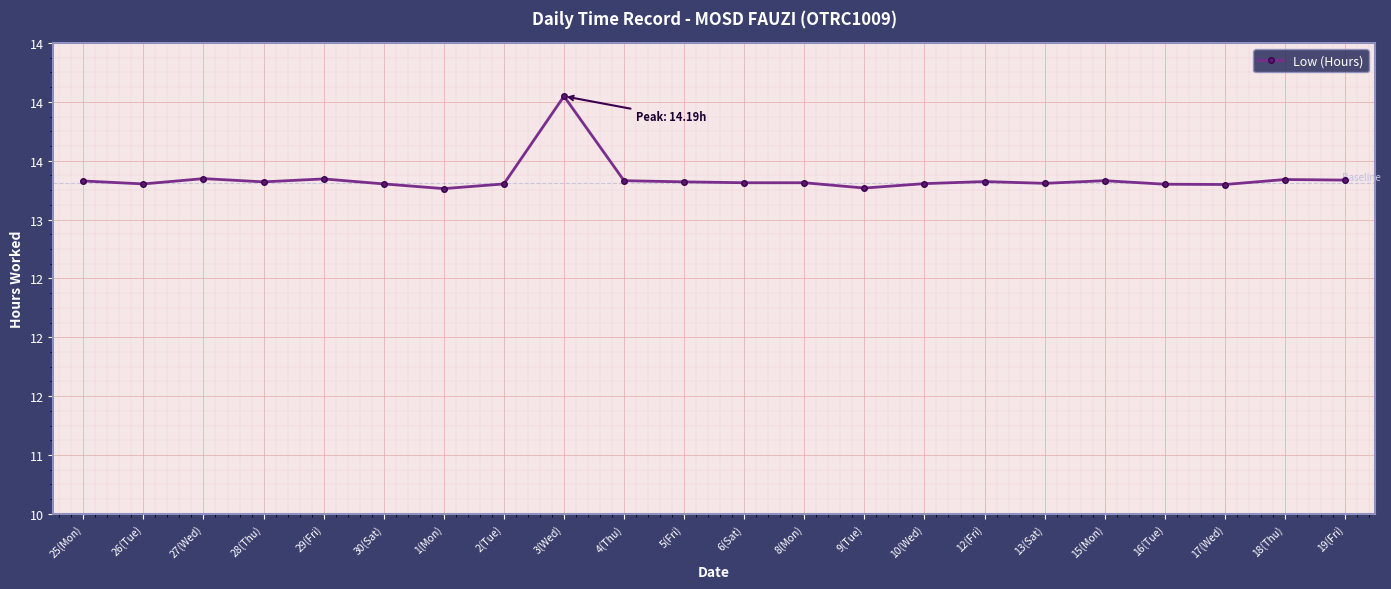

What is the value of the 17th point from the left?

11.2